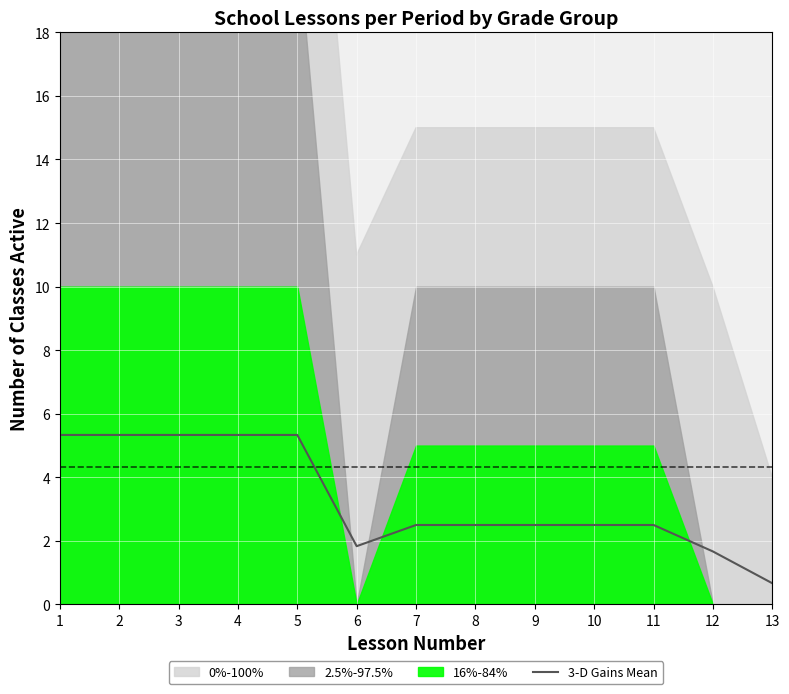

What is the minimum value shown in the chart?

0.7